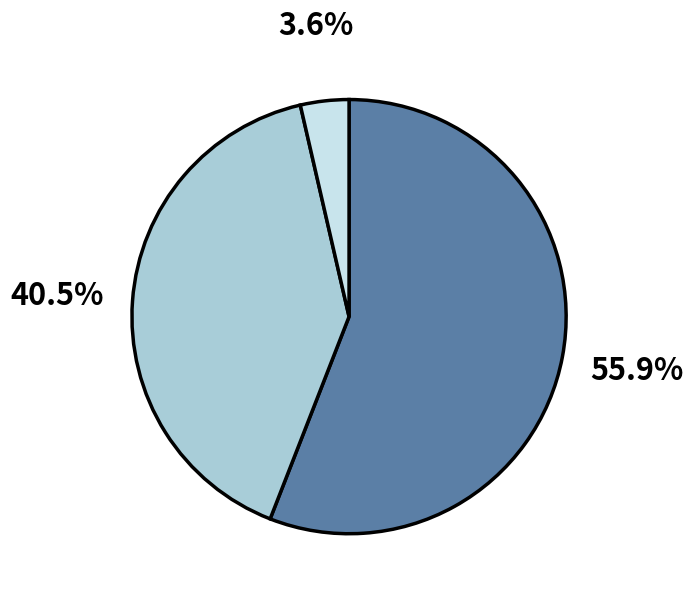

Is there any slice that represents more than half of the pie?

Yes